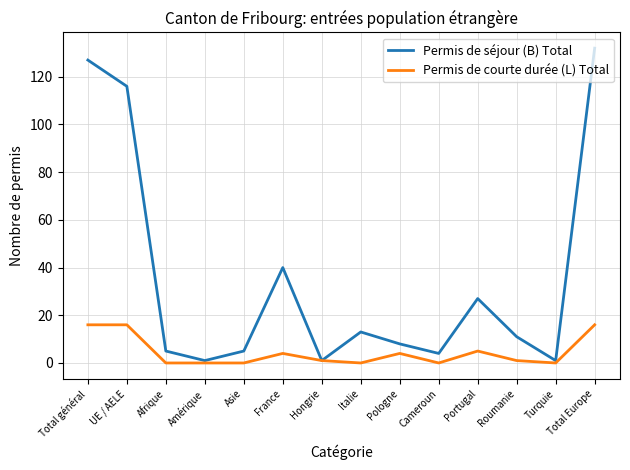

Reading right to left, extract all data points from this chart.

Permis de séjour (B) Total: 132	1	11	27	4	8	13	1	40	5	1	5	116	127
Permis de courte durée (L) Total: 16	0	1	5	0	4	0	1	4	0	0	0	16	16